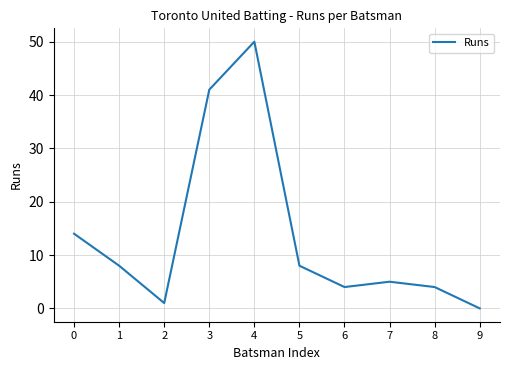

The chart shows a value of 0 at 9. True or false?

True